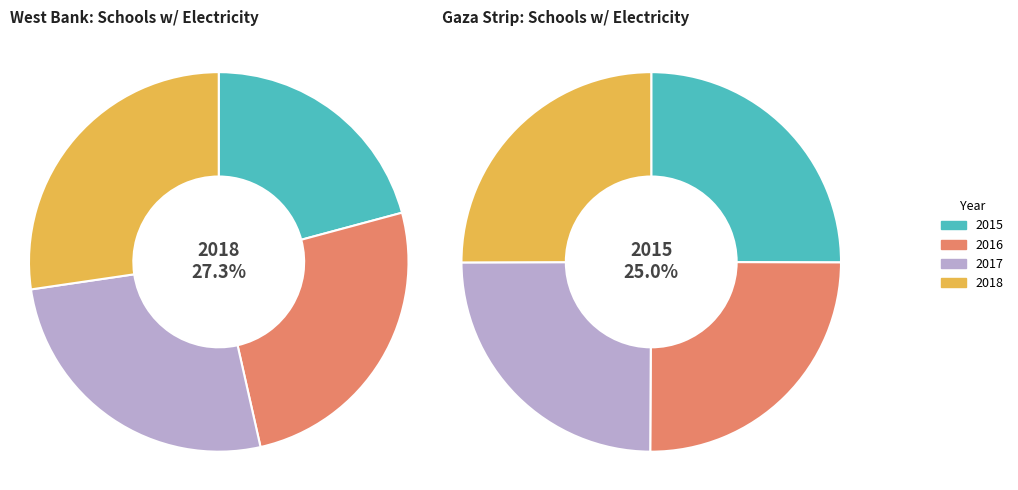

Is 2018 the majority of the pie?

No